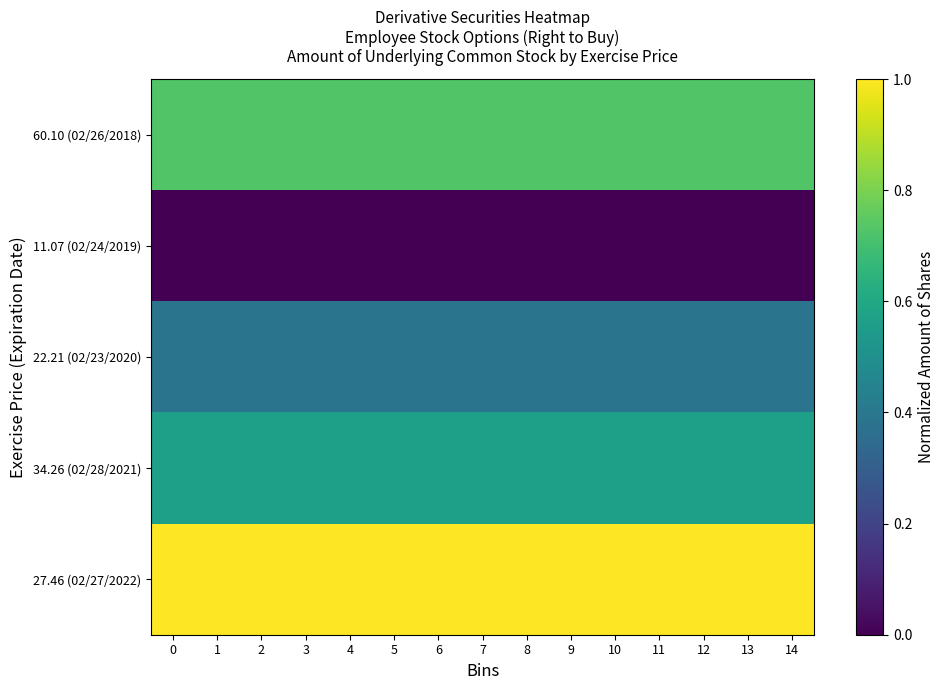

Which series has the largest range (max minus min)?

60.10 (02/26/2018)